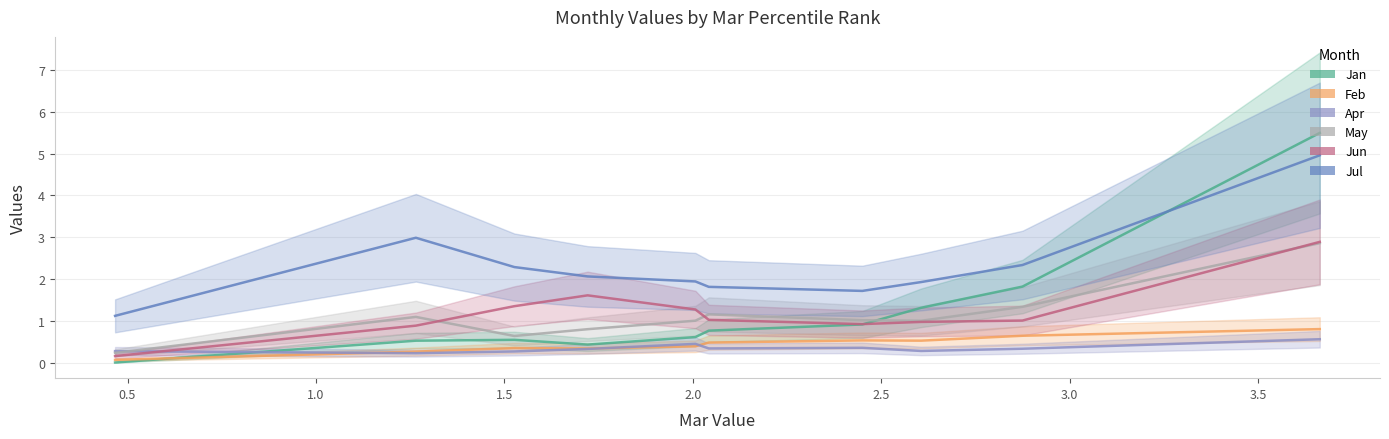

What value does the Jun series have at pct55?

1.3